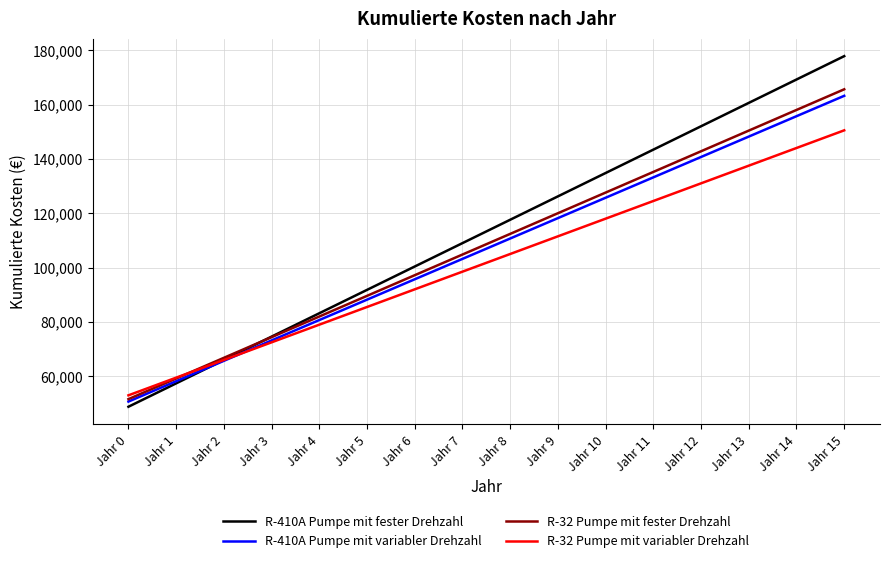

At which category is the sum across all series the highest?

Jahr 15